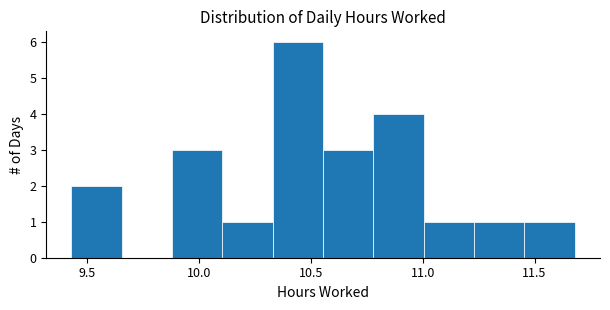

Reading left to right, transcribe this chart: for each bar, give the range it covers on the x-axis and its height. Neither the bar edges nor the heights are printed on the chart, so give them approximately, as read against the axes.

9.430 to 9.655: 2
9.655 to 9.880: 0
9.880 to 10.105: 3
10.105 to 10.330: 1
10.330 to 10.555: 6
10.555 to 10.780: 3
10.780 to 11.005: 4
11.005 to 11.230: 1
11.230 to 11.455: 1
11.455 to 11.680: 1